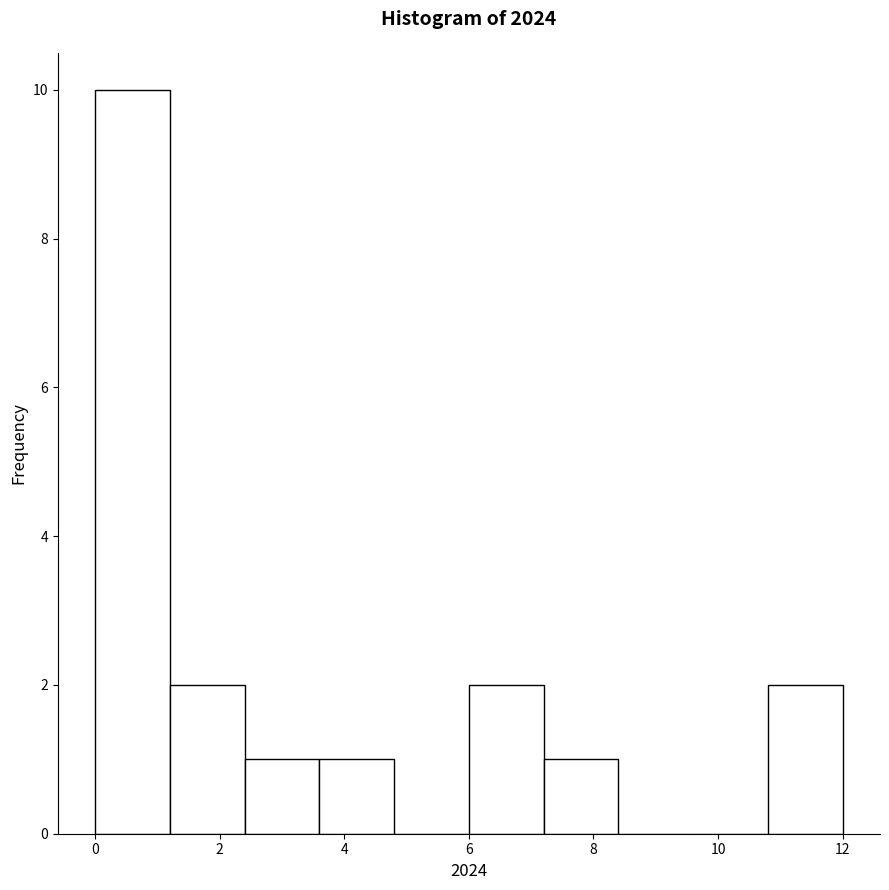

Reading left to right, list every bar in this chart as the range it spans on the x-axis followed by its height. The values are not printed on the chart, so give them approximately, as read against the axis.

0.0 to 1.2: 10
1.2 to 2.4: 2
2.4 to 3.6: 1
3.6 to 4.8: 1
4.8 to 6.0: 0
6.0 to 7.2: 2
7.2 to 8.4: 1
8.4 to 9.6: 0
9.6 to 10.8: 0
10.8 to 12.0: 2